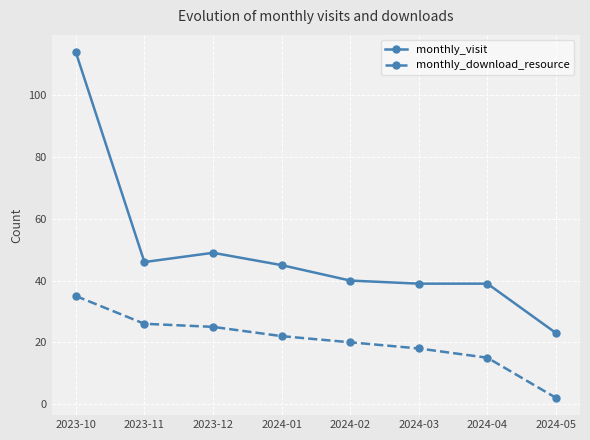

Which series has the largest range (max minus min)?

monthly_visit